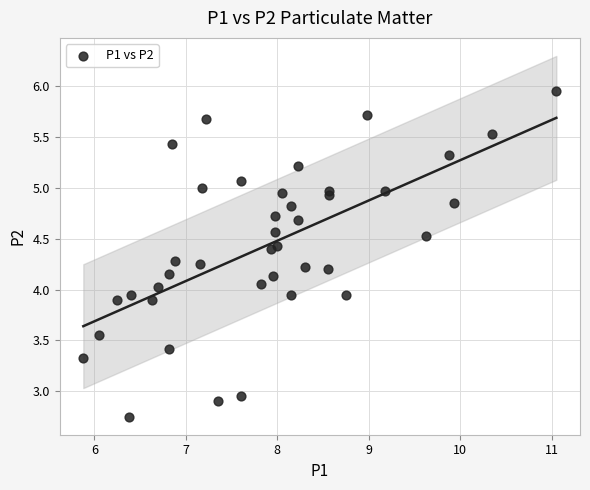

What is the range of X values (max minus min)?

5.2